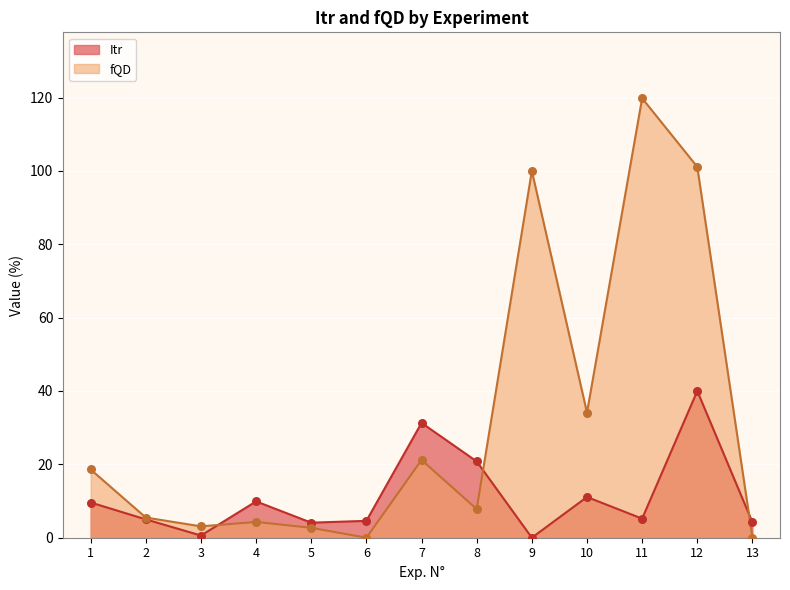

What is the total value across all series at 6?

4.6